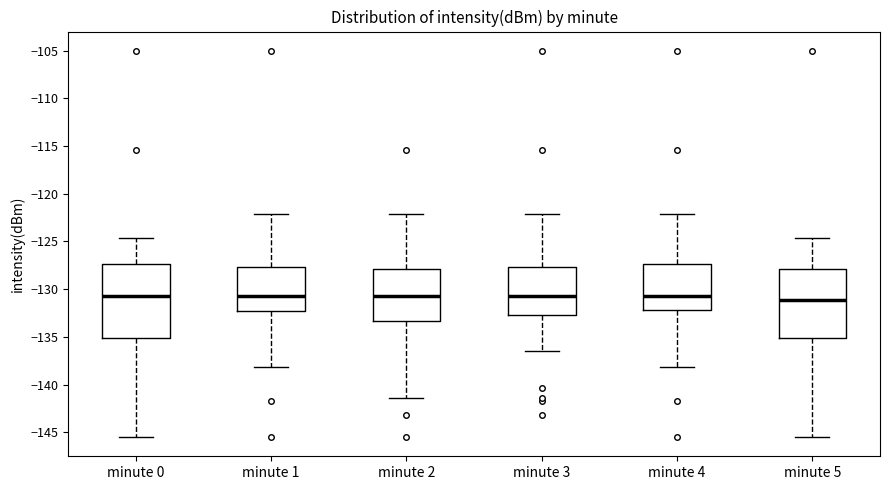

Where is the upper edge of the box for minute 5 on the y-axis? The values are not printed on the chart, so give them approximately, as read against the axis.

-128.0